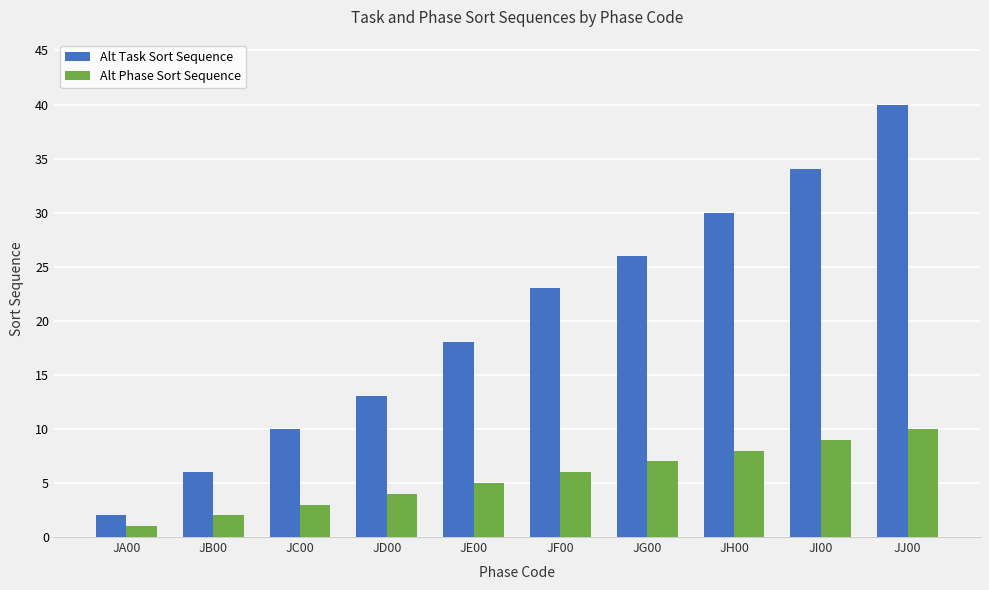

The value of Alt Task Sort Sequence at JG00 is 26. True or false?

True